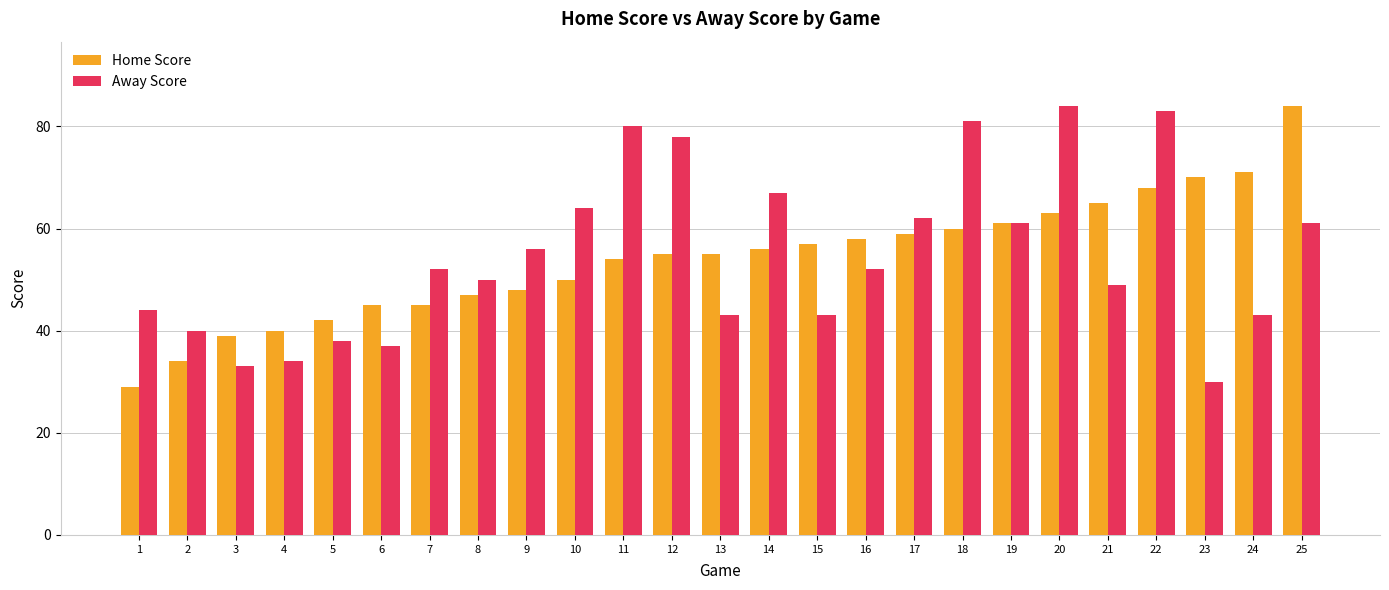

Rank the series at 22 from lowest to highest value.

Home Score, Away Score